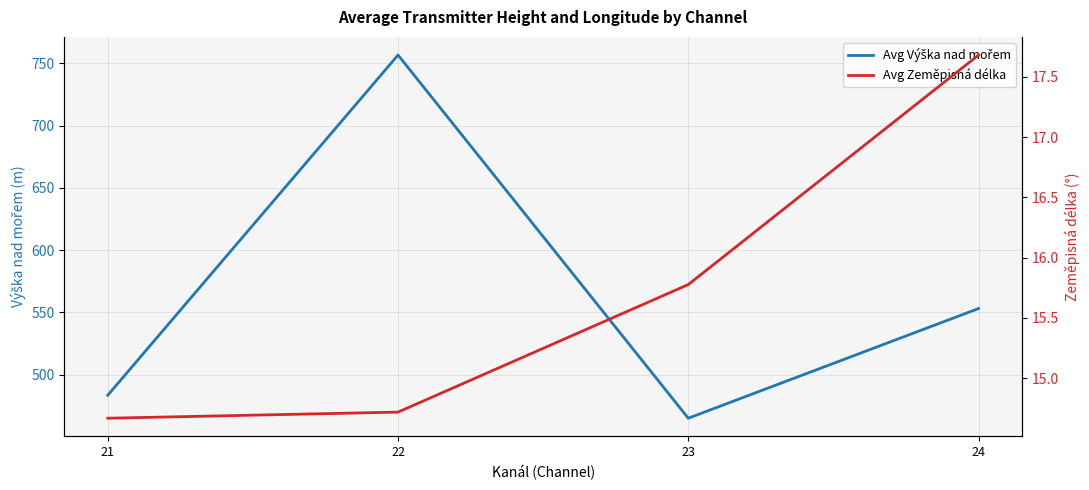

List the labels in order of Avg Výška nad mořem value, smallest first.

23, 21, 24, 22